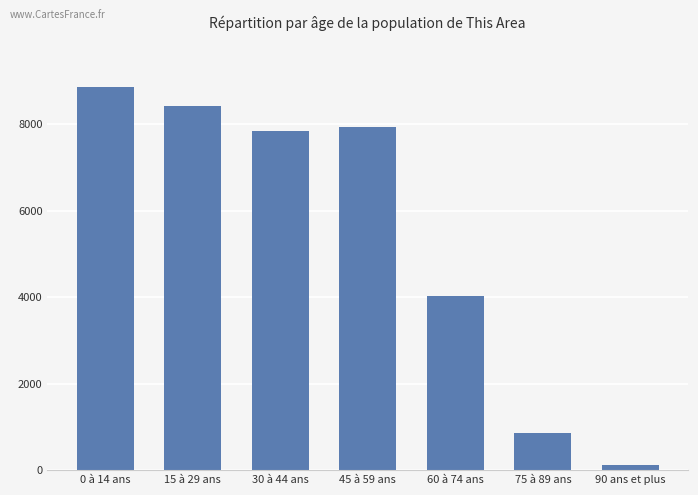

Between 75 à 89 ans and 60 à 74 ans, which is larger?

60 à 74 ans